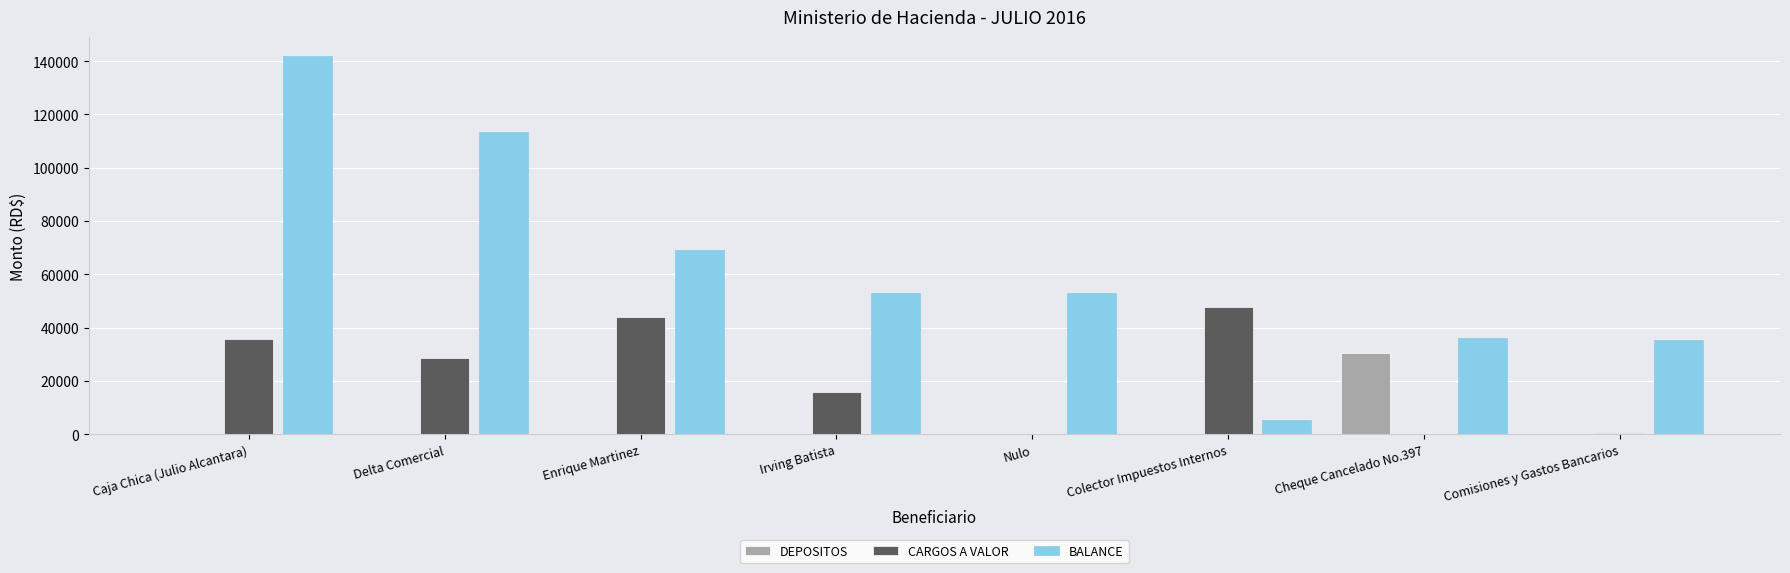

Reading left to right, extract all data points from this chart.

DEPOSITOS: Caja Chica (Julio Alcantara)=0.0	Delta Comercial=0.0	Enrique Martinez=0.0	Irving Batista=0.0	Nulo=0.0	Colector Impuestos Internos=0.0	Cheque Cancelado No.397=30600.0	Comisiones y Gastos Bancarios=0.0
CARGOS A VALOR: Caja Chica (Julio Alcantara)=35708.2	Delta Comercial=28572.4	Enrique Martinez=44200.0	Irving Batista=16000.0	Nulo=0.0	Colector Impuestos Internos=47667.7	Cheque Cancelado No.397=0.0	Comisiones y Gastos Bancarios=597.1
BALANCE: Caja Chica (Julio Alcantara)=141948.0	Delta Comercial=113375.6	Enrique Martinez=69175.6	Irving Batista=53175.6	Nulo=53175.6	Colector Impuestos Internos=5507.9	Cheque Cancelado No.397=36107.9	Comisiones y Gastos Bancarios=35510.8